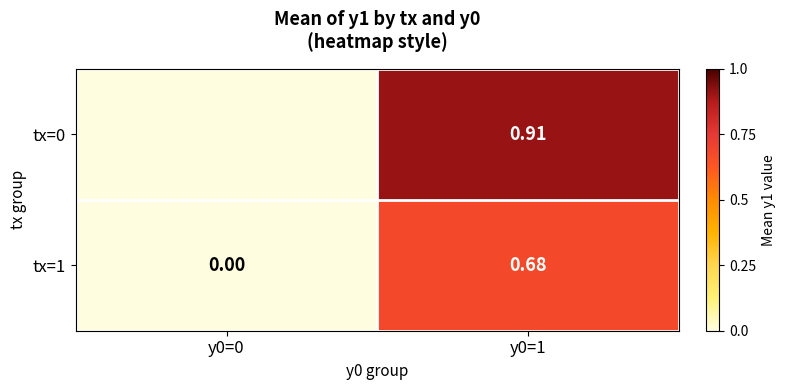

At which category is the sum across all series the highest?

y0=1